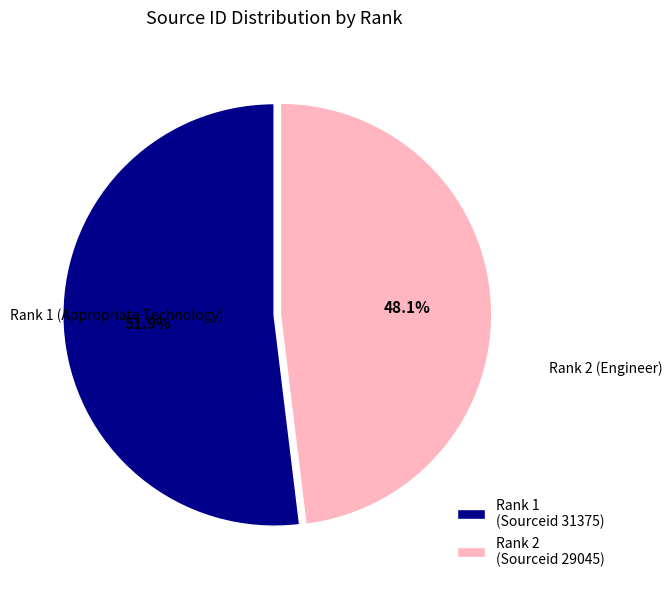

Which category has the smallest portion of the pie?

Rank 2 (Sourceid 29045)